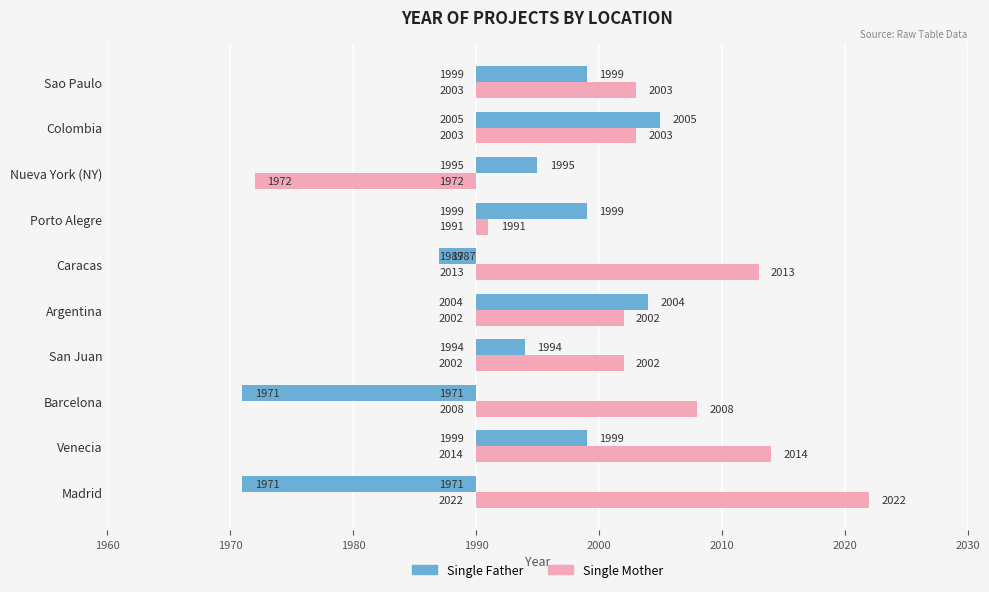

Rank the series by their average value, from lowest to highest.

Single Father, Single Mother